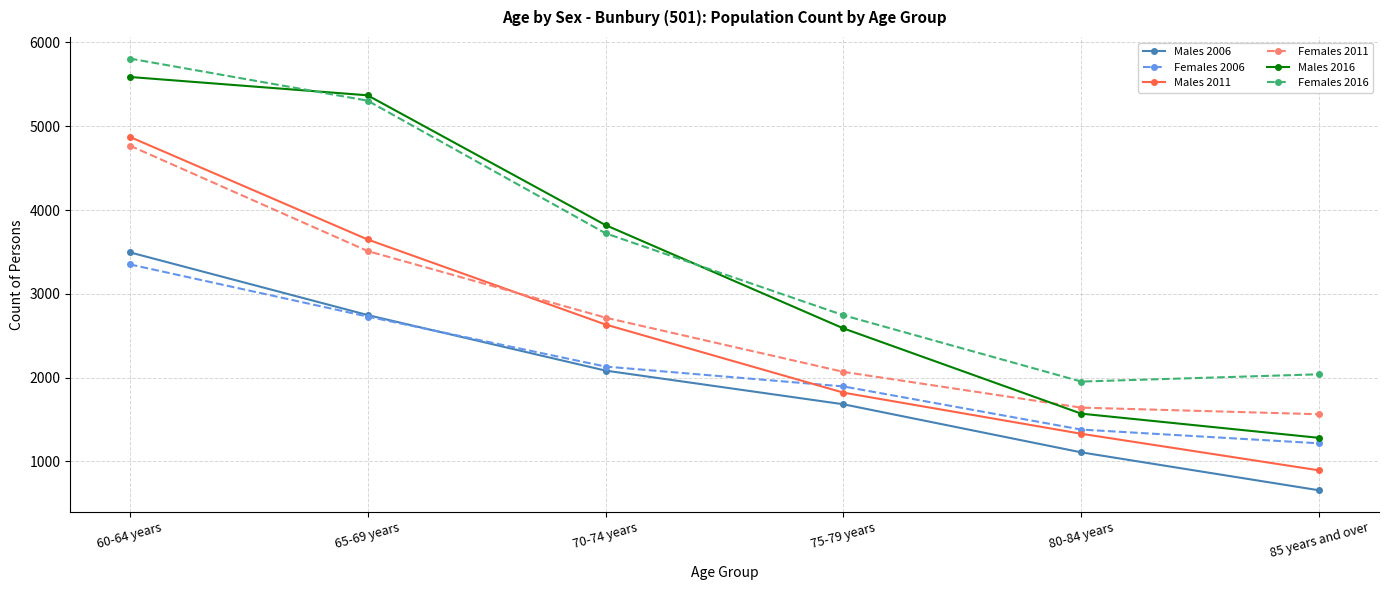

Reading left to right, transcribe all the data shown in this chart.

Males 2006: 3495	2746	2083	1681	1107	654
Females 2006: 3351	2728	2131	1894	1379	1215
Males 2011: 4873	3648	2633	1820	1329	892
Females 2011: 4769	3510	2715	2068	1641	1562
Males 2016: 5588	5369	3820	2587	1569	1280
Females 2016: 5808	5305	3722	2744	1952	2039